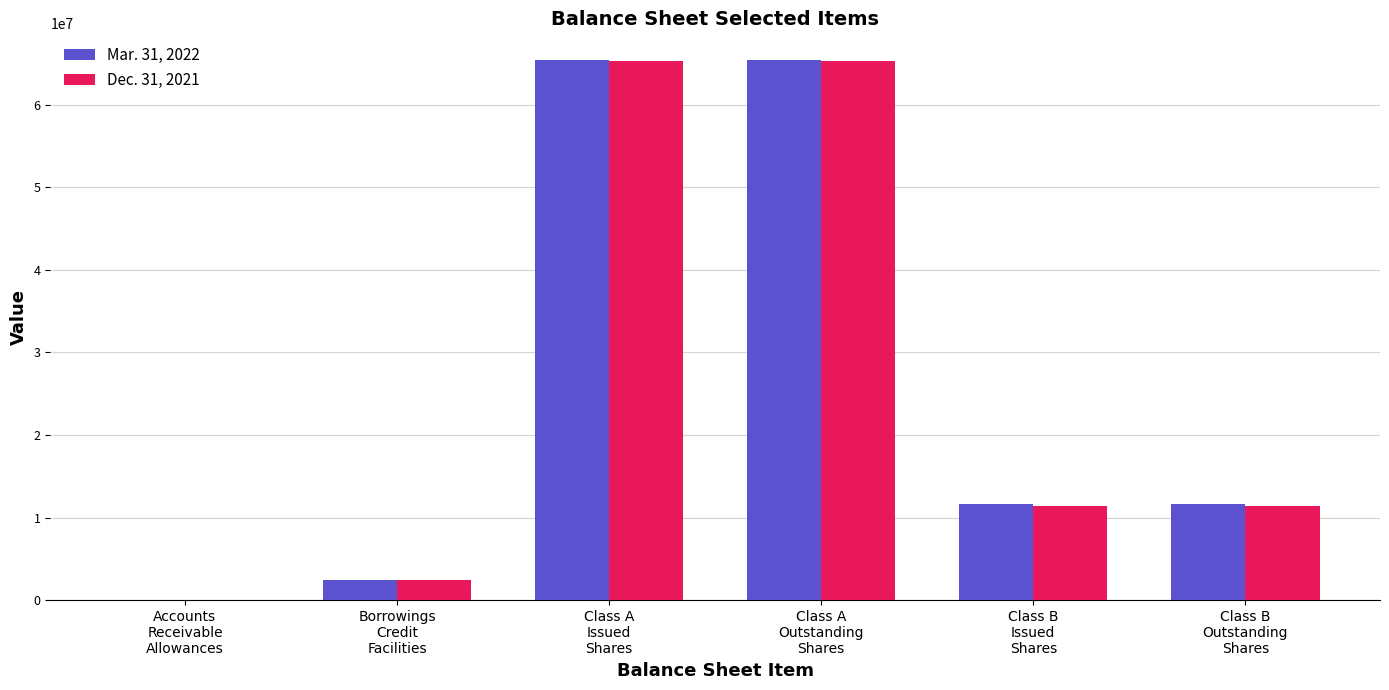

What is the greatest value displayed?

65362389